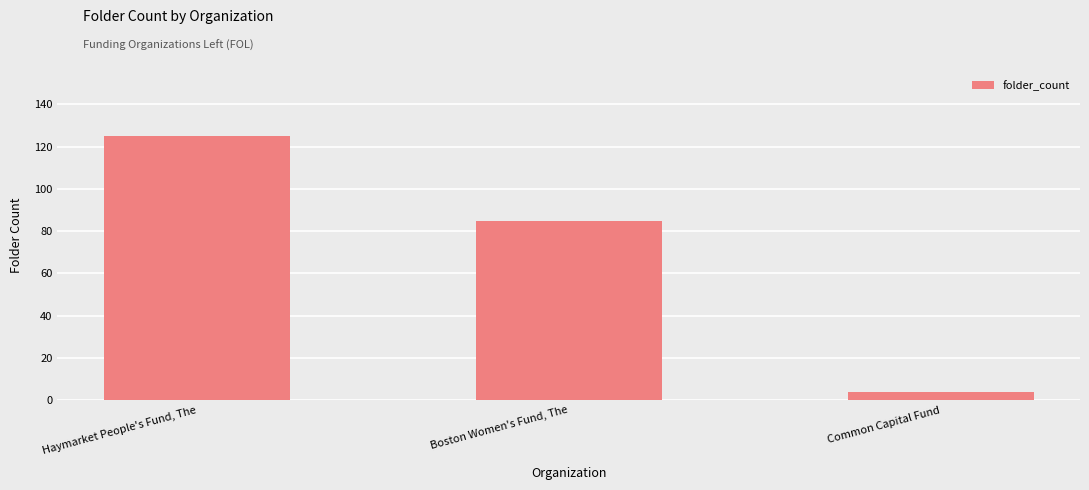

What is the label of the 2nd bar from the left?

Boston Women's Fund, The